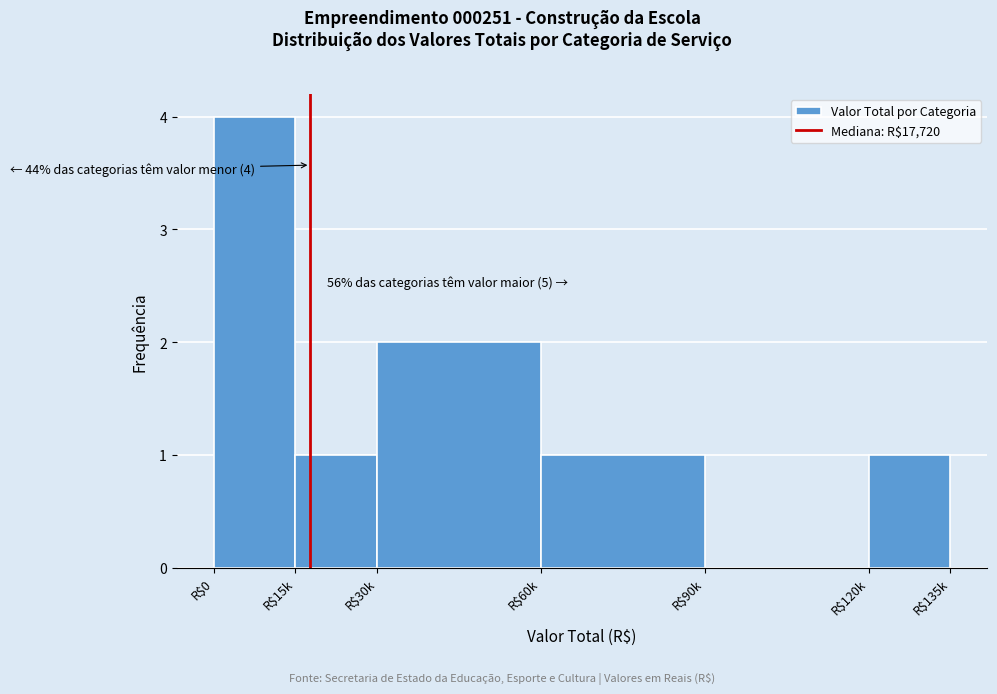

What is the sum of all values?

9